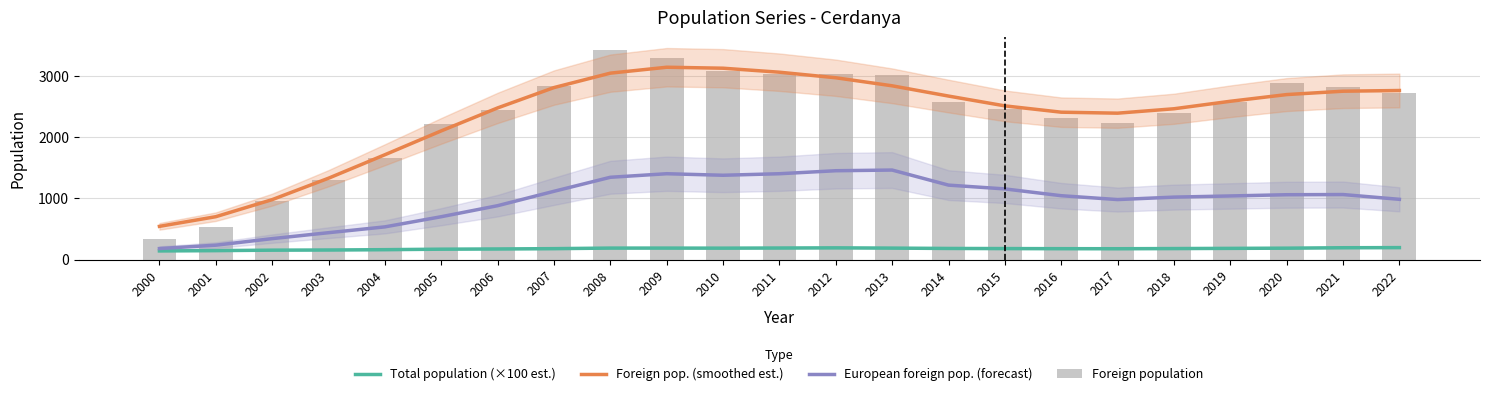

What is the maximum value for European foreign pop. (forecast)?

1461.0